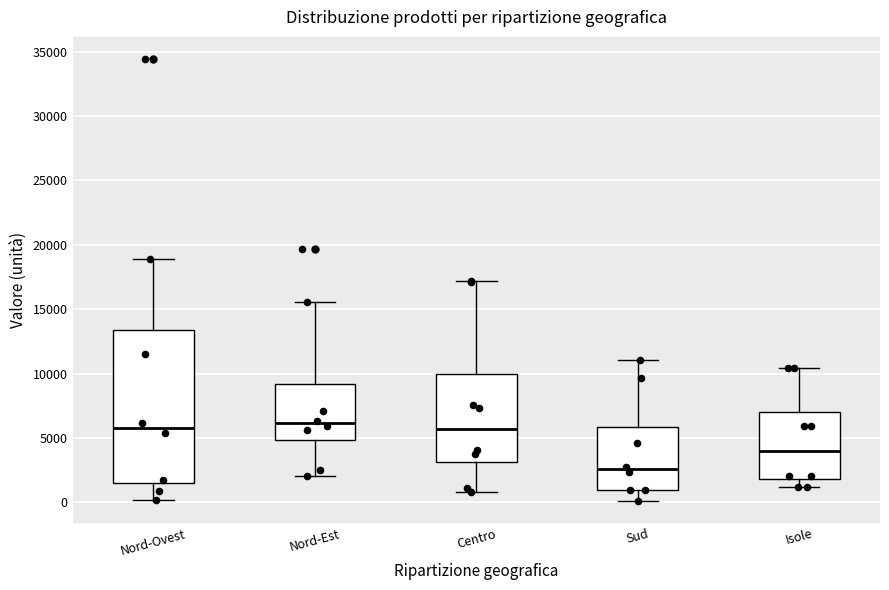

Reading left to right, read every box against the y-axis: the position of its median line, the range the box covers, and the ends of its whiskers. The values are not printed on the chart, so give them approximately, as read against the axis.

Nord-Ovest: median 6000, box 1500 to 13500, whiskers 0 to 19000
Nord-Est: median 6000, box 5000 to 9000, whiskers 2000 to 15500
Centro: median 5500, box 3000 to 10000, whiskers 1000 to 17000
Sud: median 2500, box 1000 to 6000, whiskers 0 to 11000
Isole: median 4000, box 2000 to 7000, whiskers 1000 to 10500